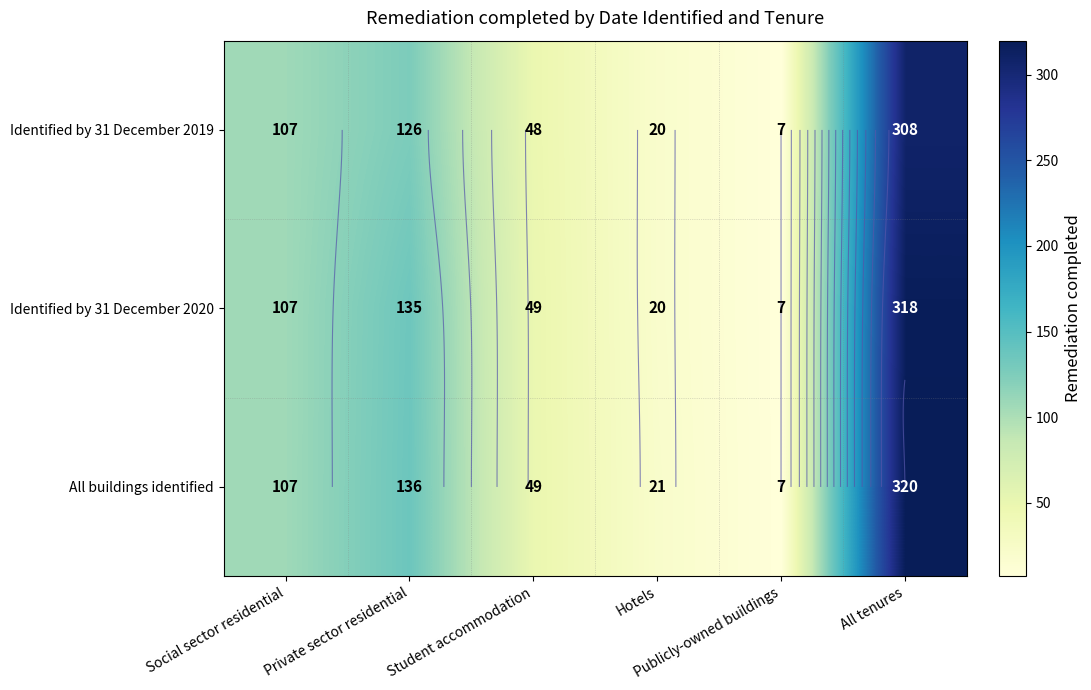

Which series has the largest total across all categories?

All buildings identified